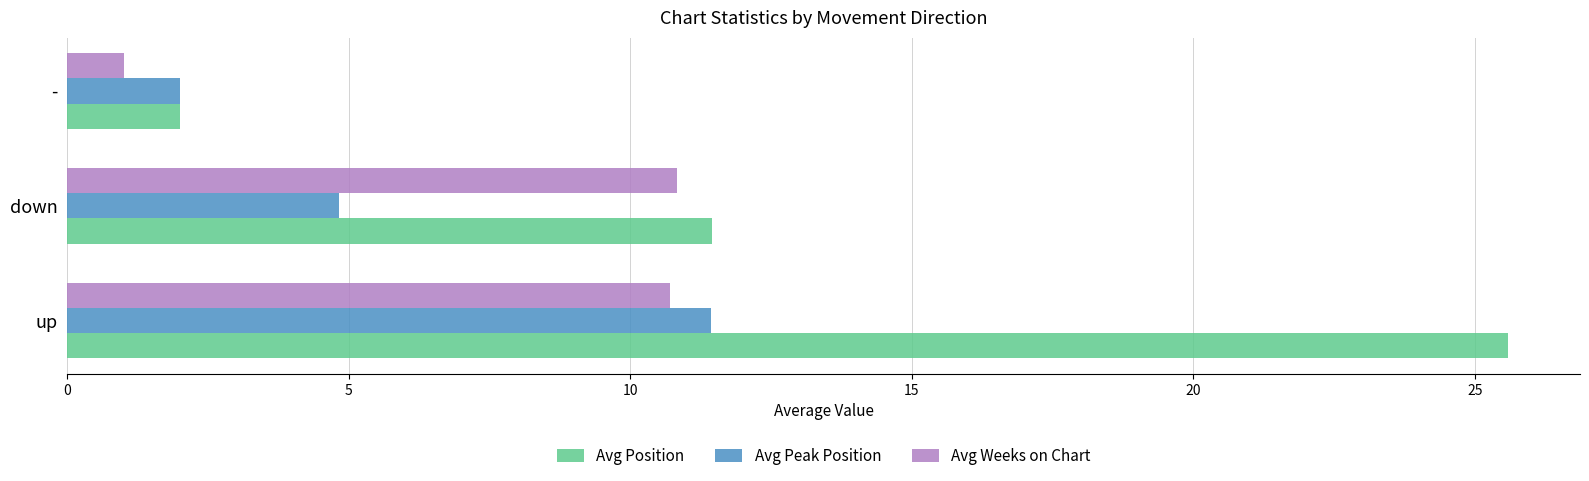

Which series has the largest range (max minus min)?

Avg Position